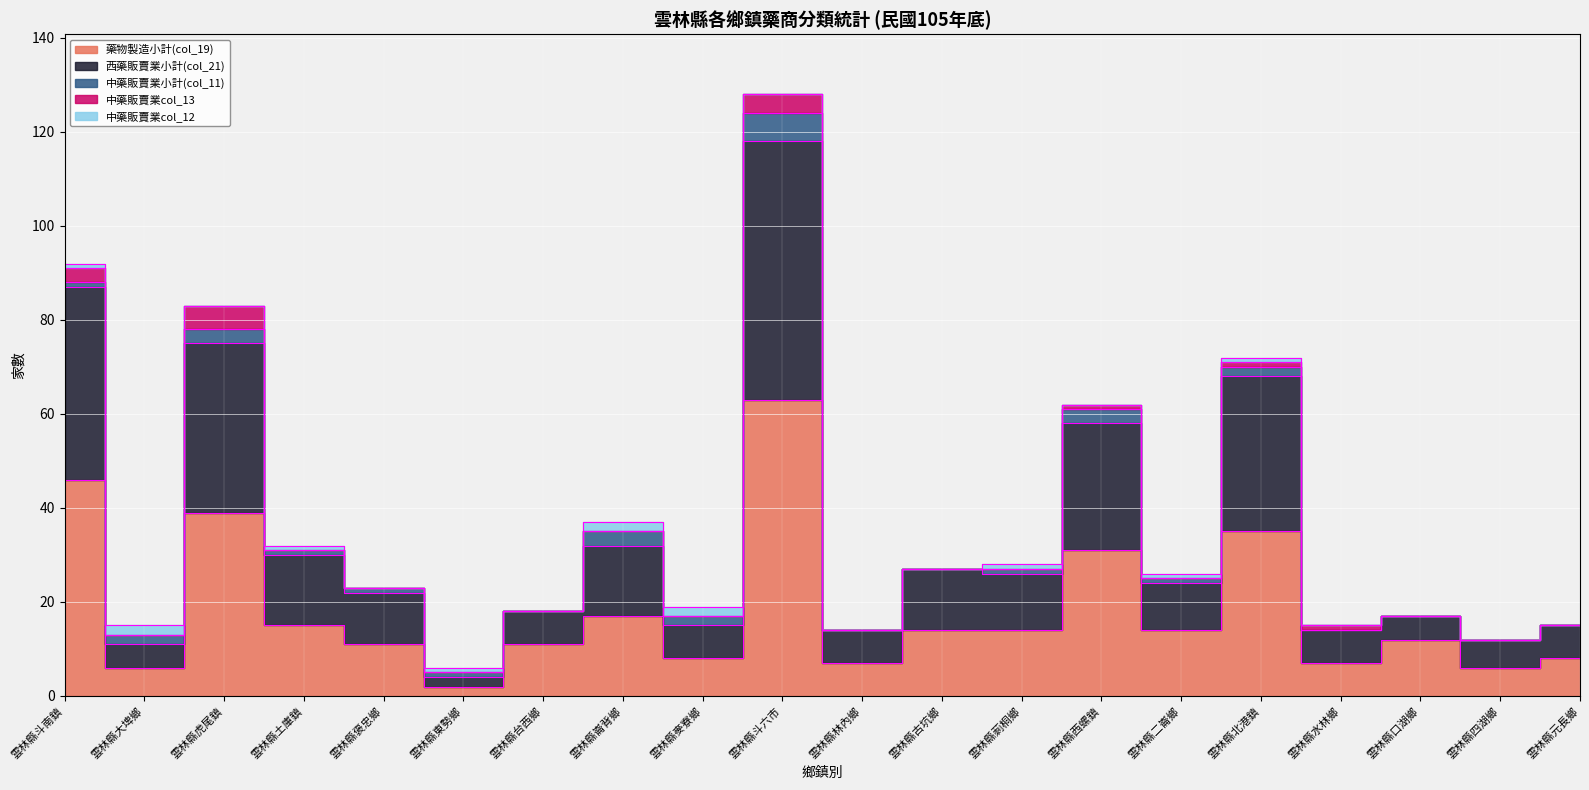

At which category does the chart reach its minimum across all series?

雲林縣台西鄉